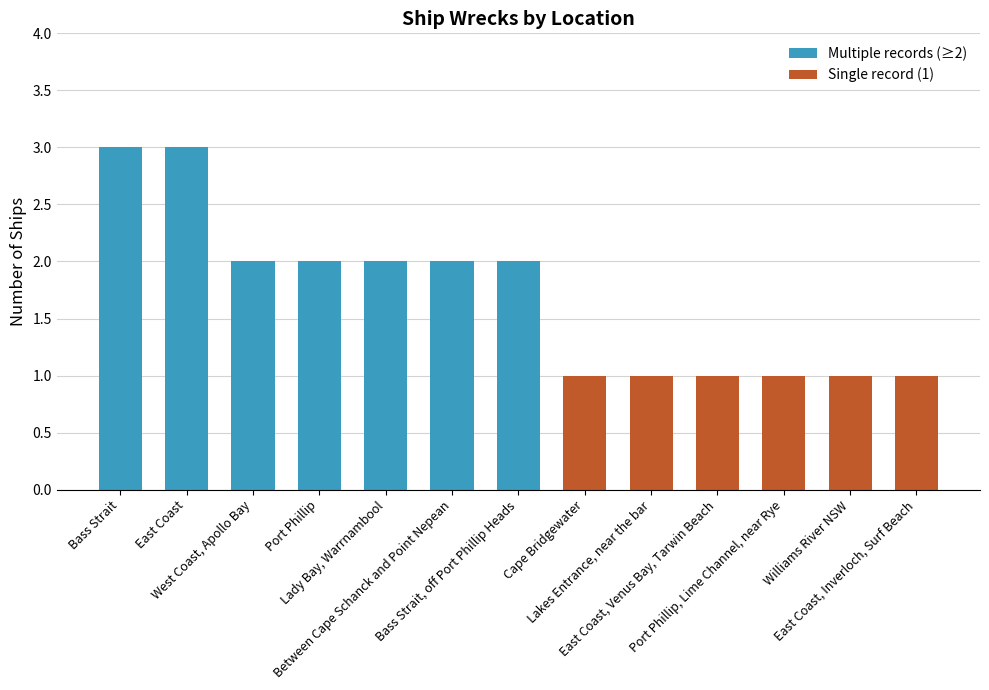

Where does the data first go above 2?

Bass Strait